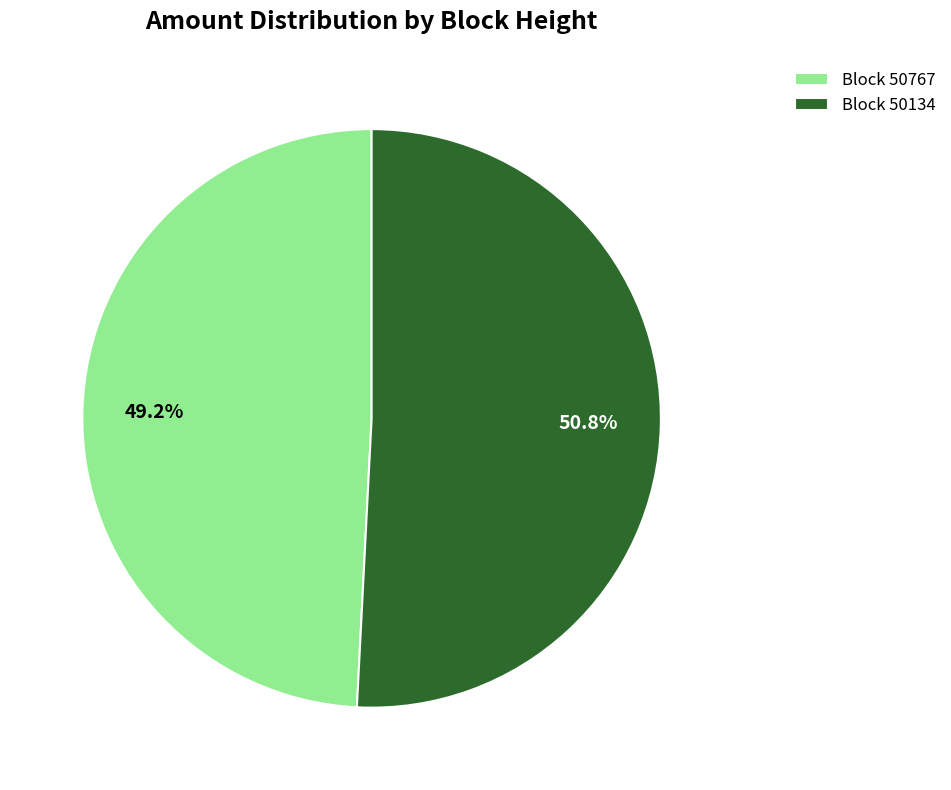

Rank the categories by value from lowest to highest.

Block 50767, Block 50134